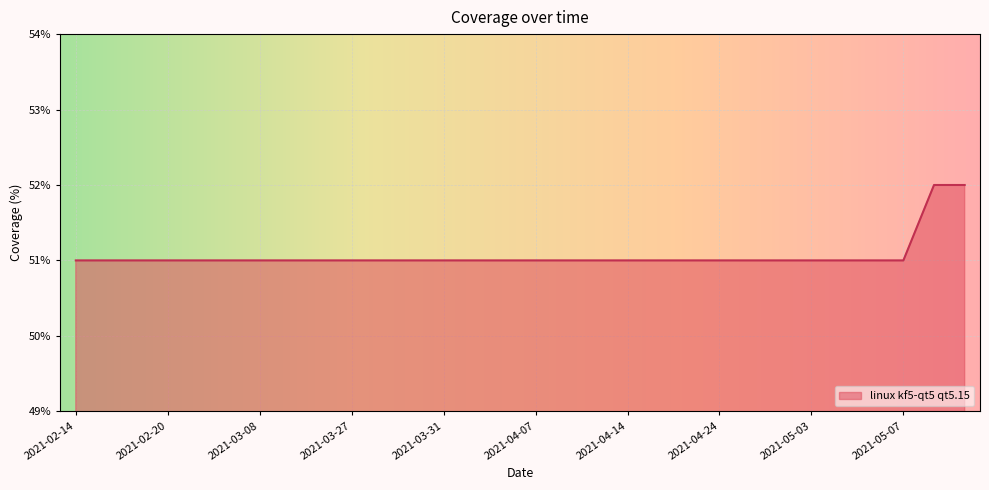

What is the minimum value shown in the chart?

51